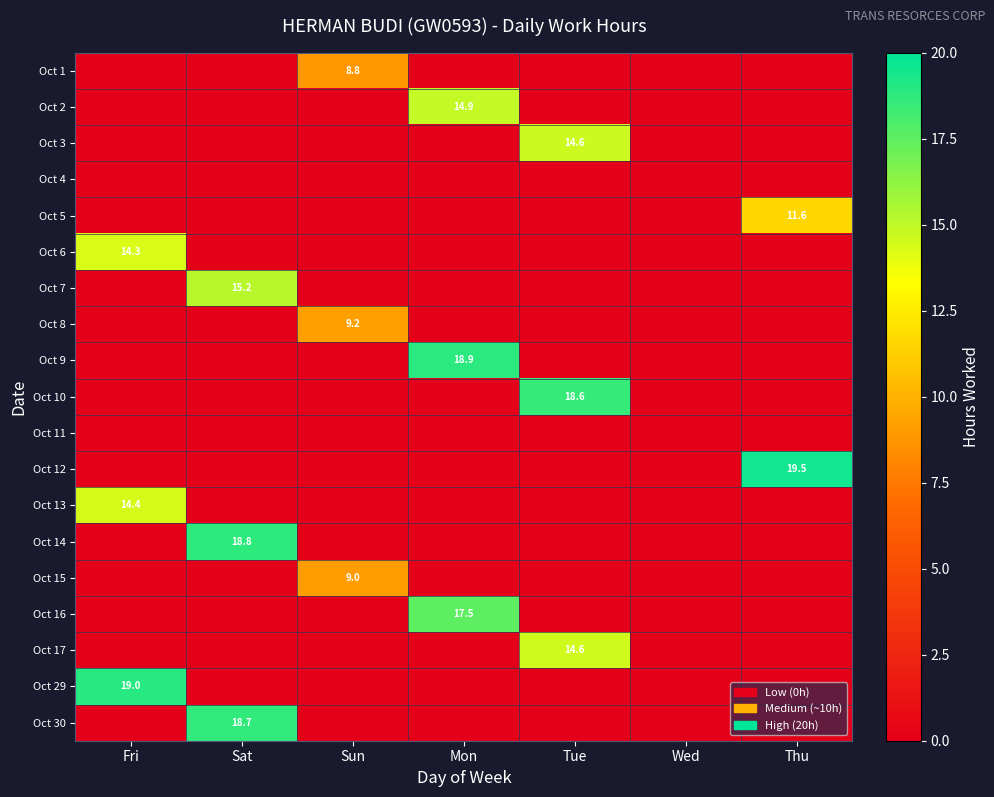

What is the difference between the highest and lowest values at Sun?

9.2